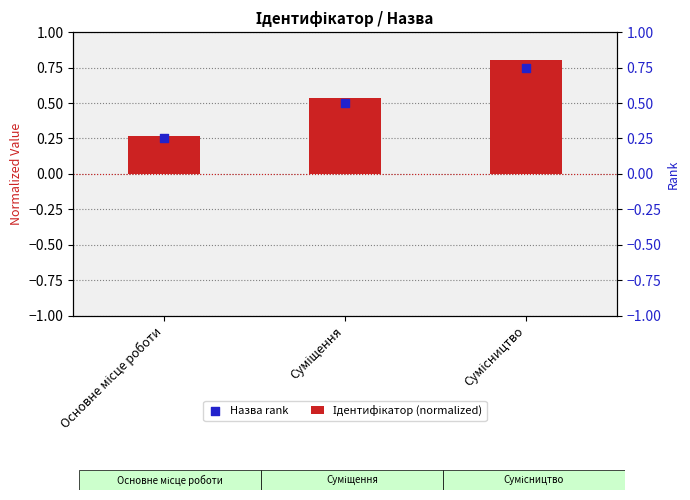

At how many categories does at least one series exceed 0?

3